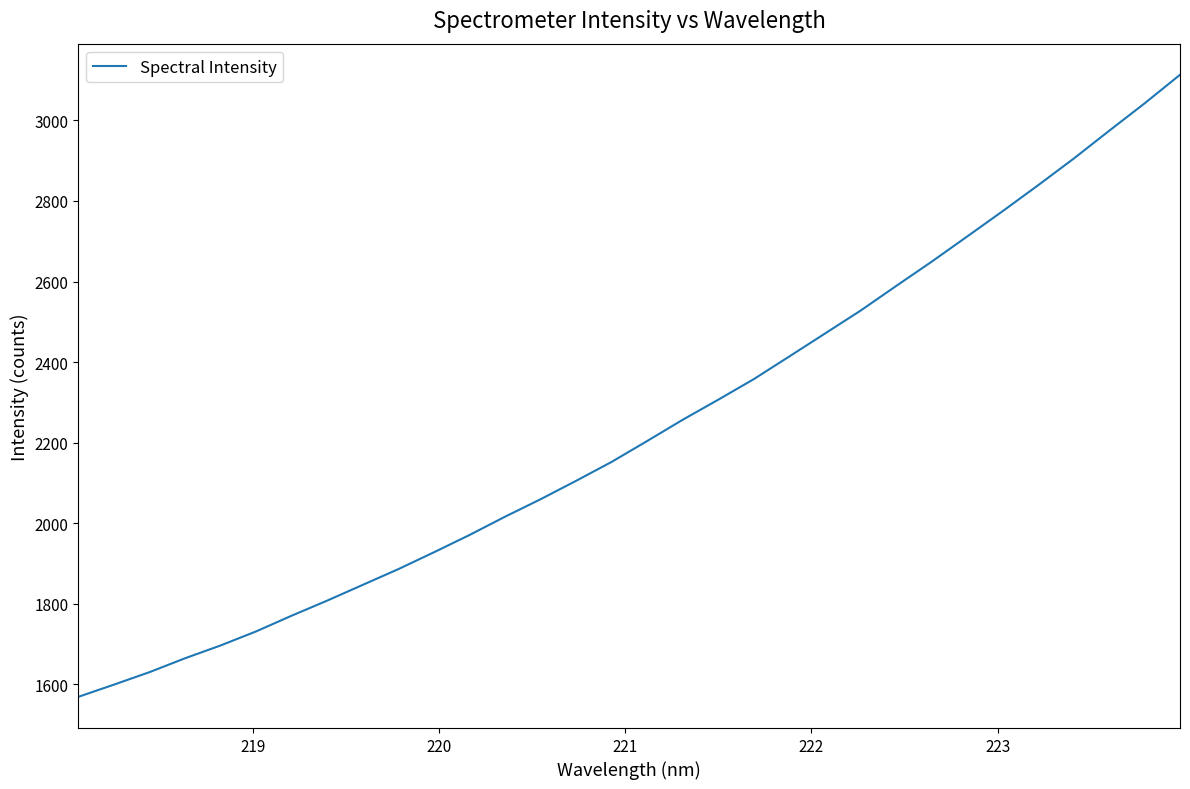

What is the smallest value displayed?

1568.7